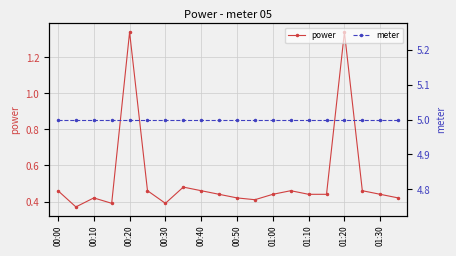

True or false: meter and power cross at least once.

False